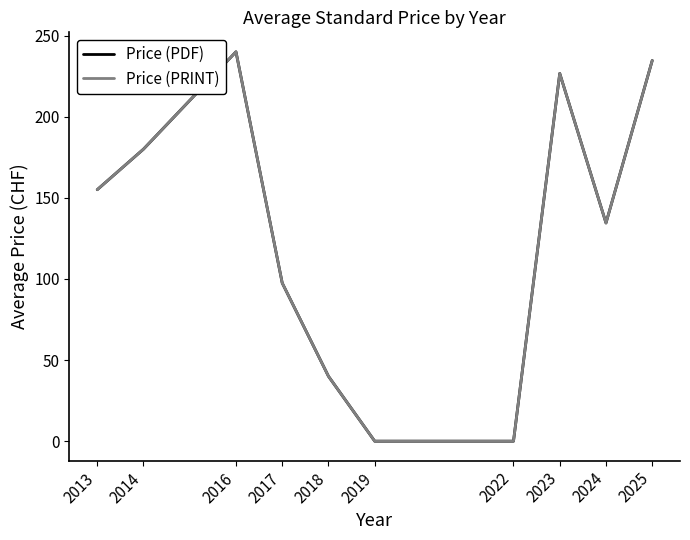

What is the average value of the Price (PRINT) series?

130.8